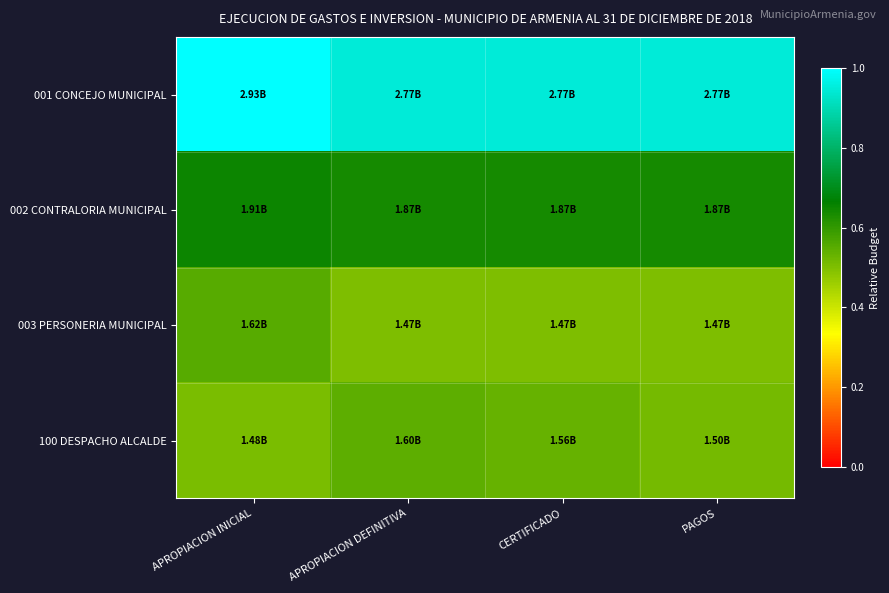

What is the total value across all series at PAGOS?

2.6